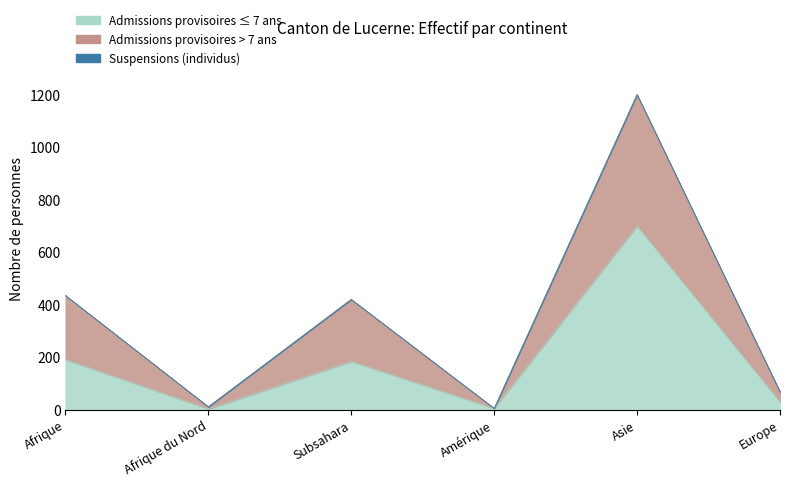

Between Amérique and Afrique, which is larger?

Afrique